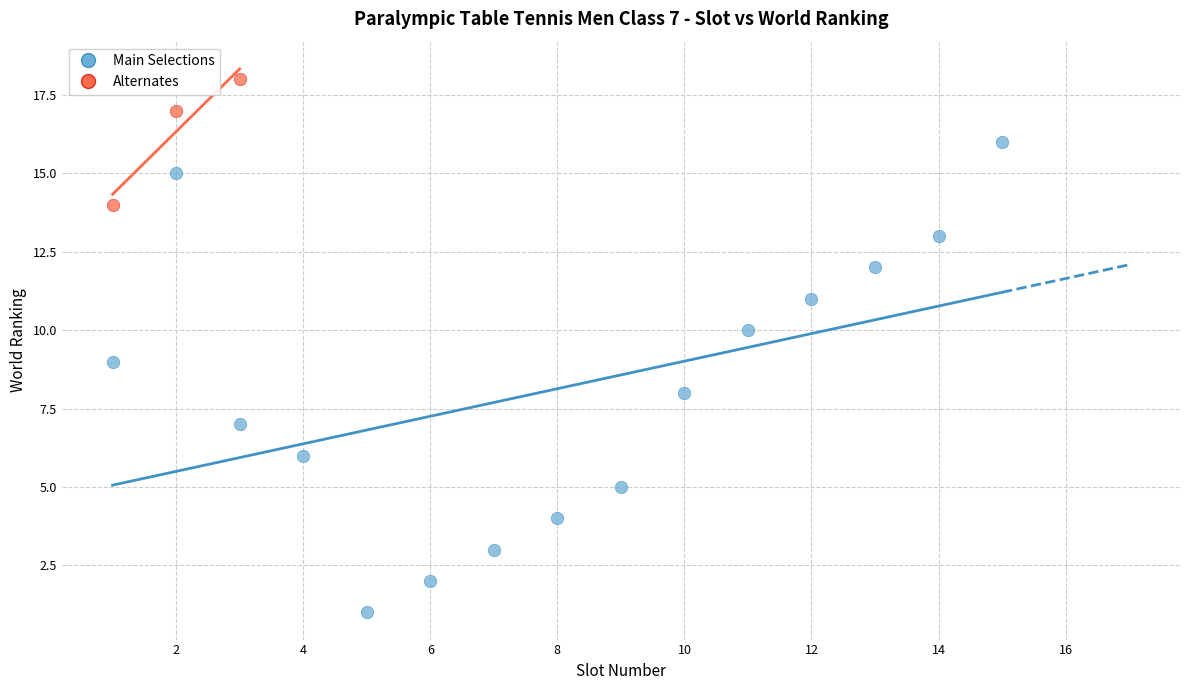

Which series contains the lowest Y value?

Main Selections